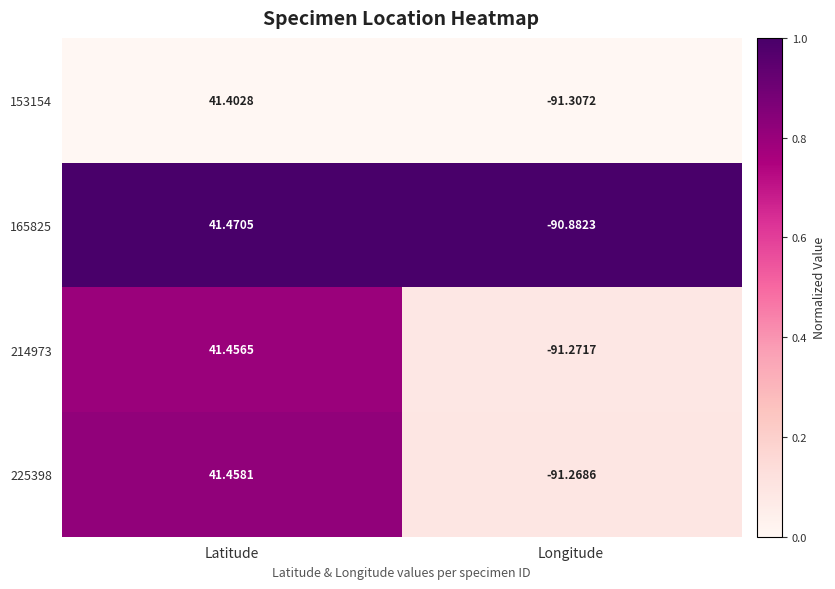

At which category does the chart reach its peak across all series?

Latitude